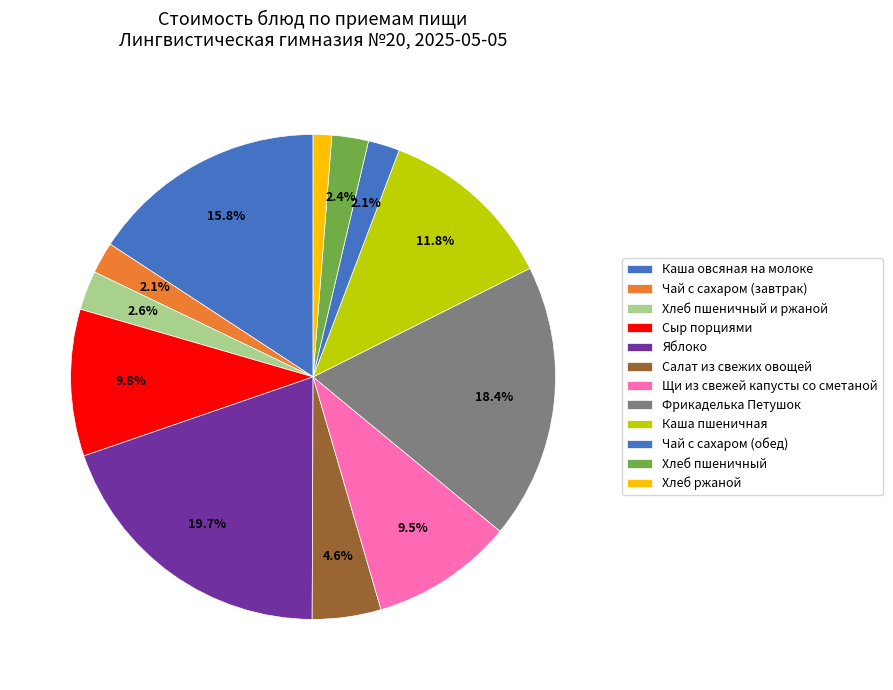

How many slices are in this pie chart?

12